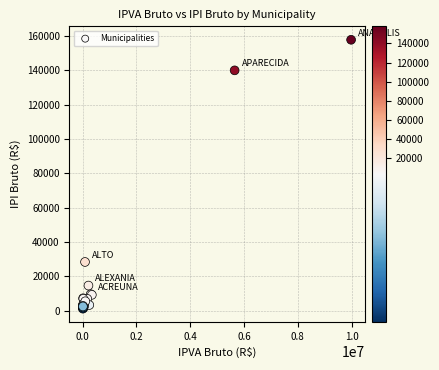

What Y value in the scatter plot is closest to 79520?

28422.1